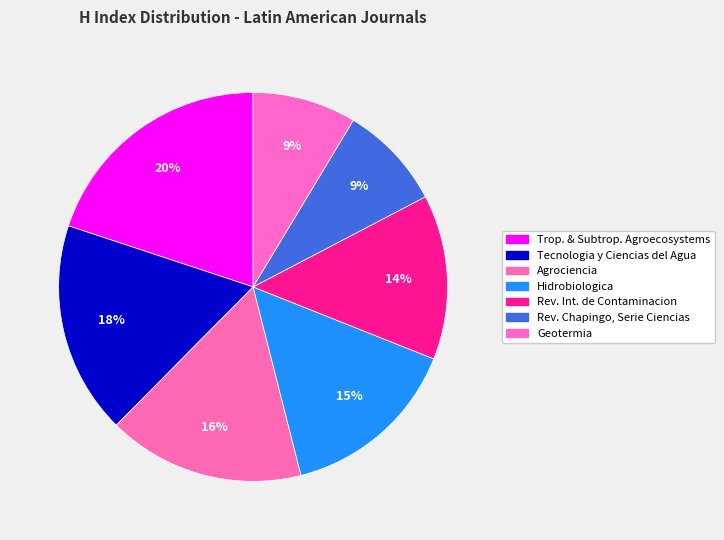

How many slices are in this pie chart?

7